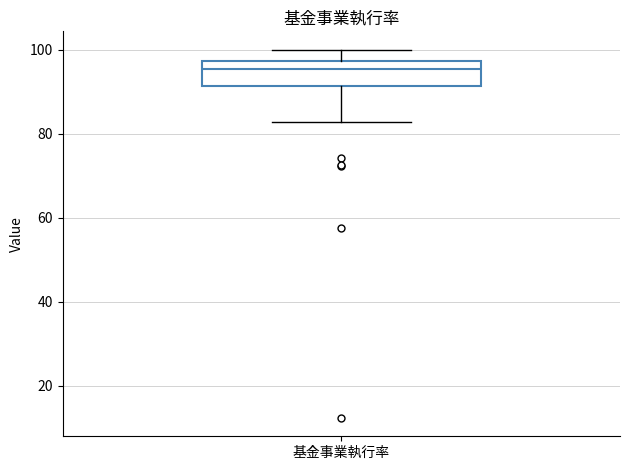

Transcribe this box plot: give where the median line is, the range the box spans, and where the two whiskers end, as read against the y-axis. The values are not printed on the chart, so give them approximately, as read against the axis.

median 96, box 92 to 98, whiskers 82 to 100